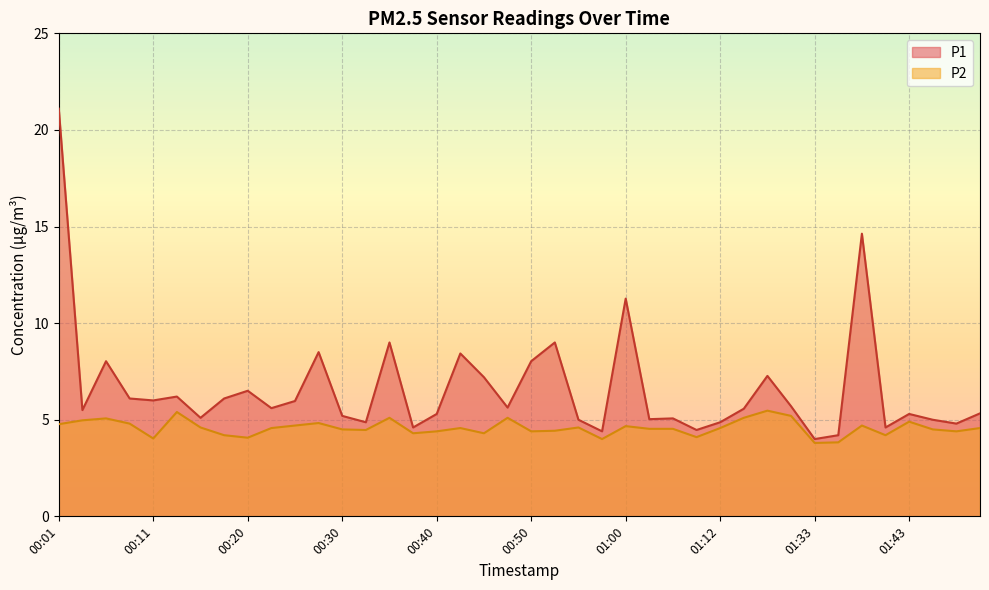

At how many categories does at least one series exceed 19?

1